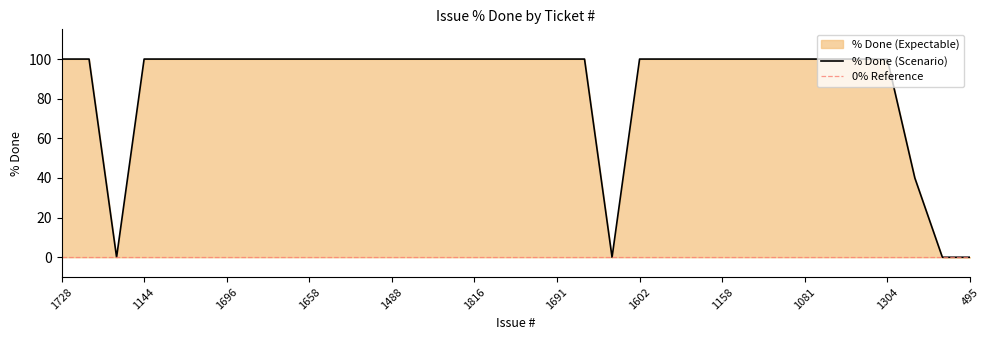

How many categories are shown in the chart?

34